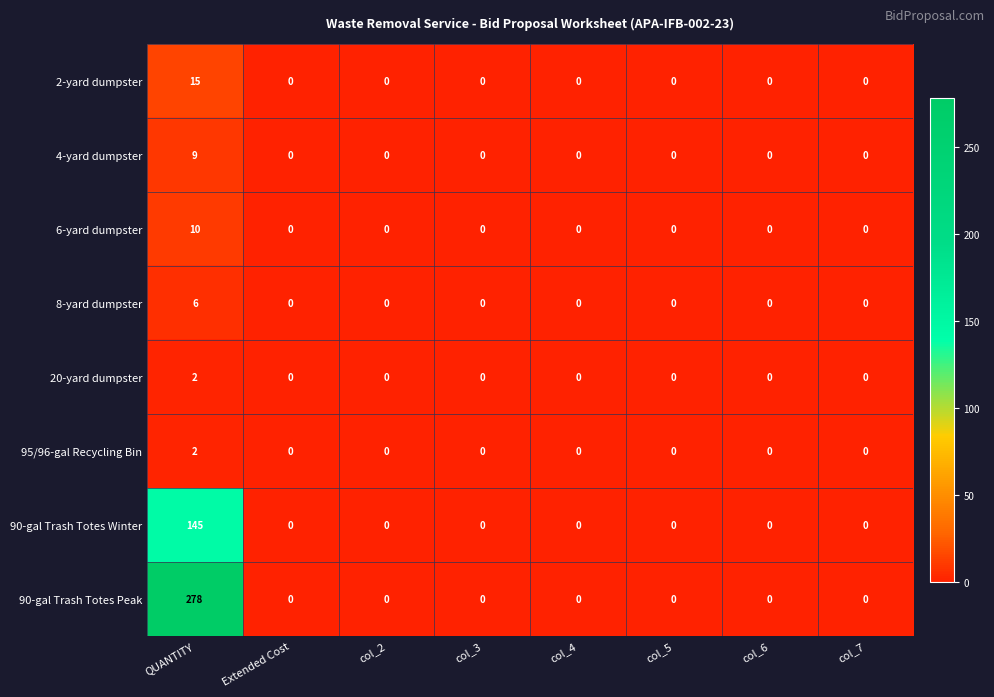

The 4-yard dumpster series shows 0 at col_7. True or false?

True